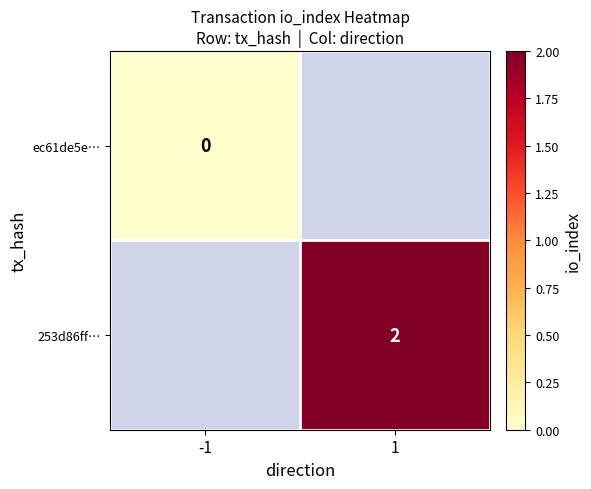

Count the number of categories in the chart.

2